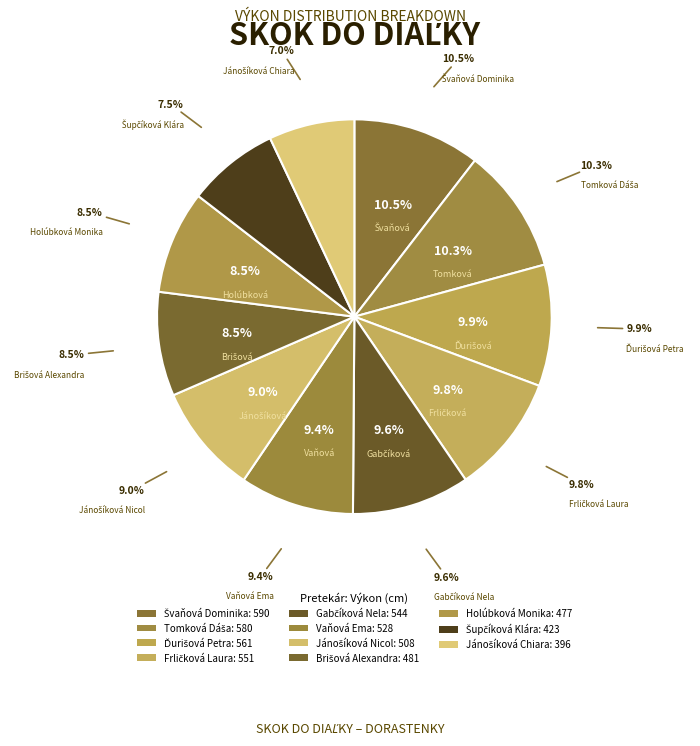

Is it true that Brišová Alexandra is 9% of the pie?

True